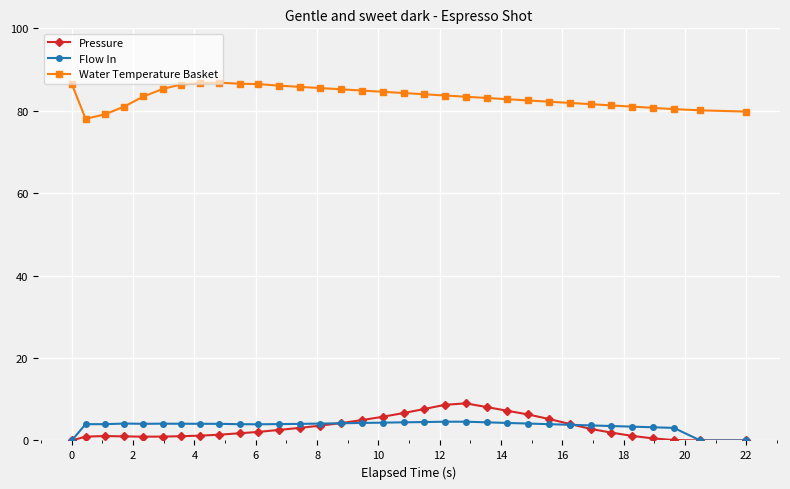

Rank the series by their maximum value, from lowest to highest.

Flow In, Pressure, Water Temperature Basket